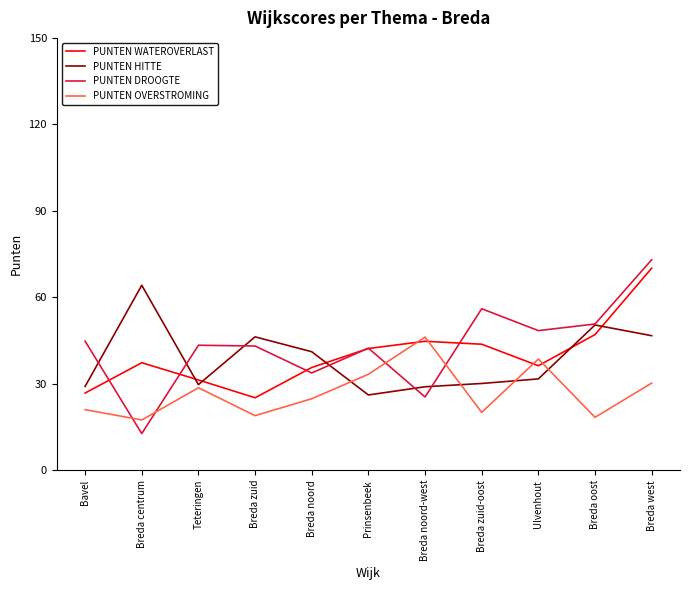

At which label does PUNTEN HITTE first exceed 31?

Breda centrum